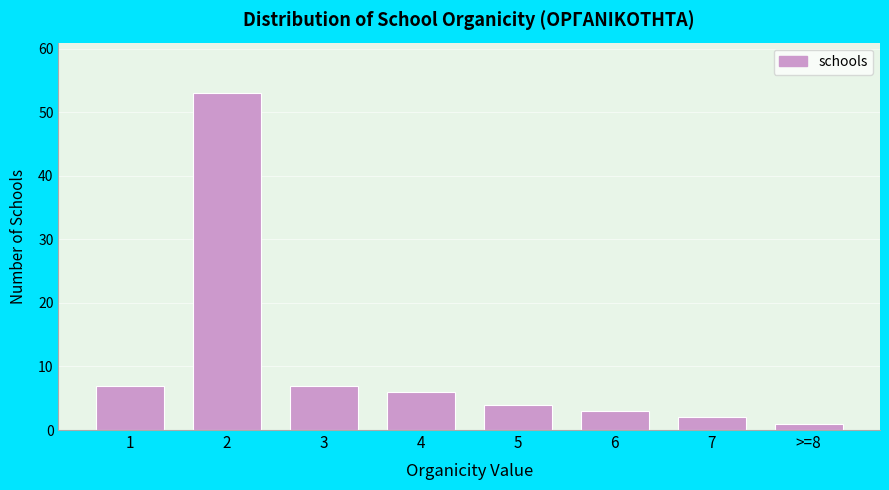

Reading right to left, what are all the values shown in this chart?

1	2	3	4	6	7	53	7